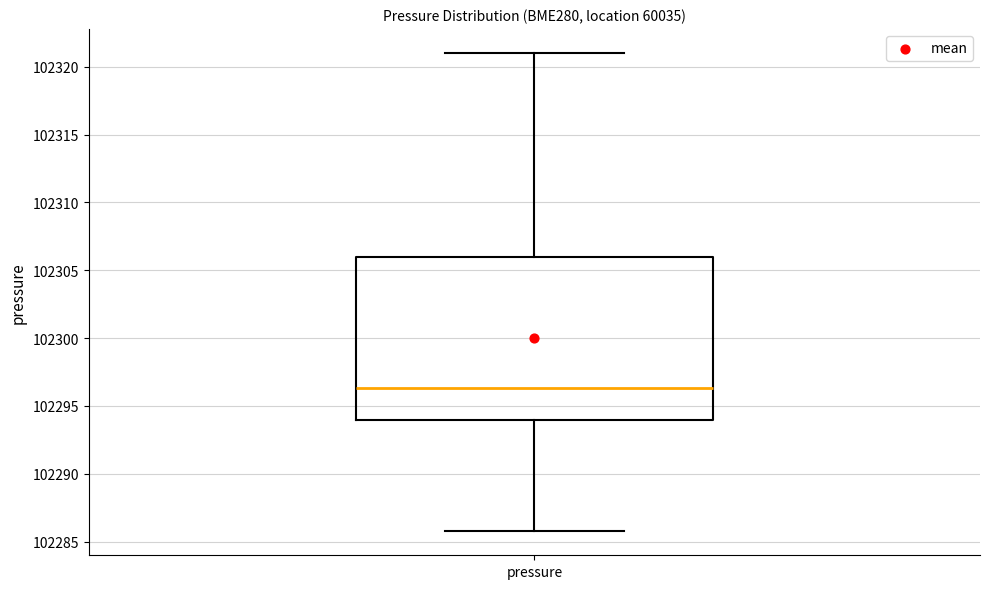

Transcribe this box plot: give where the median line is, the range the box spans, and where the two whiskers end, as read against the y-axis. The values are not printed on the chart, so give them approximately, as read against the axis.

median 102296.5, box 102294.0 to 102306.0, whiskers 102286.0 to 102321.0